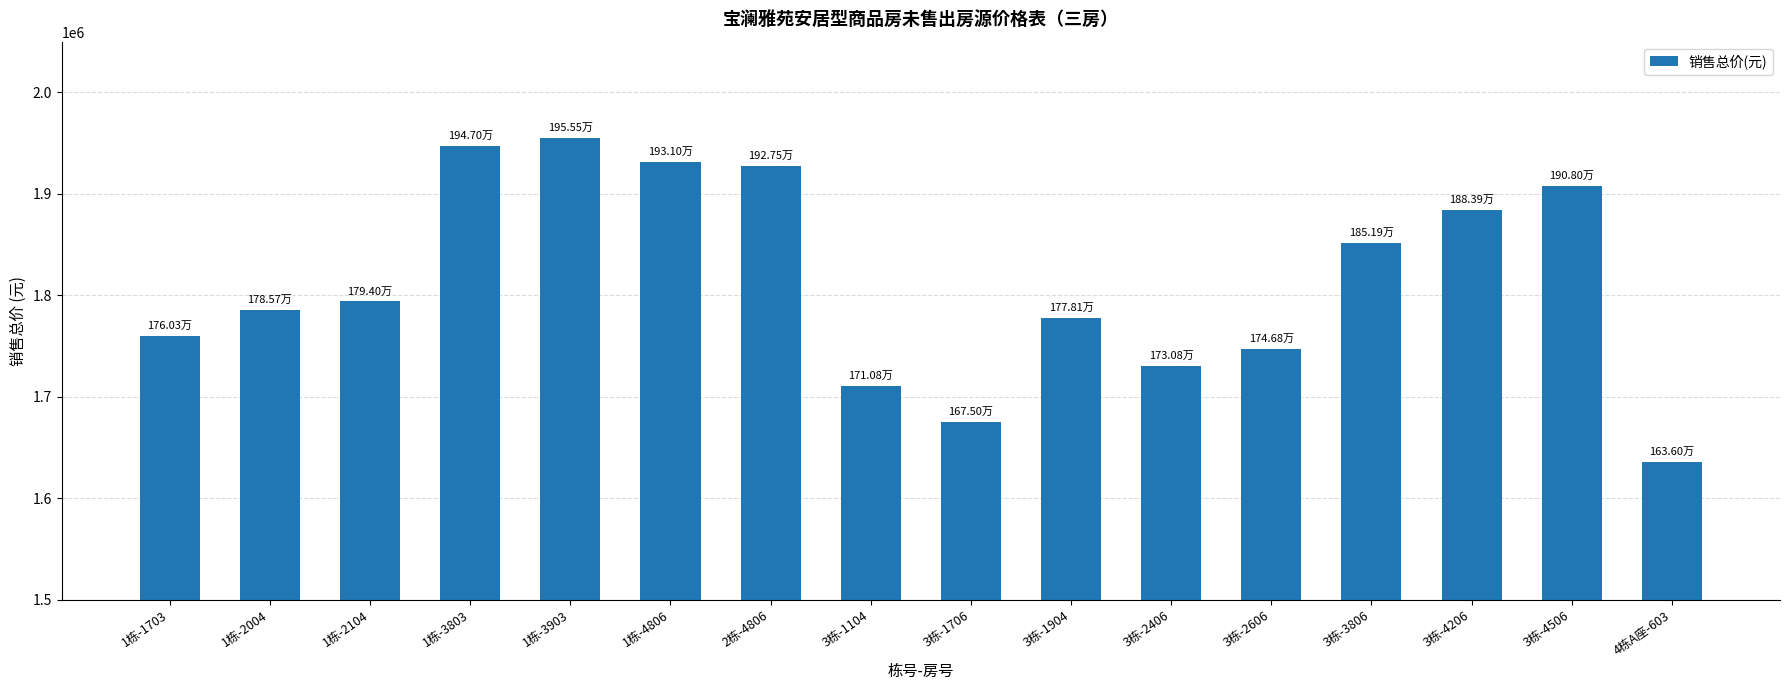

What is the approximate value at 3栋-3806, to the nearest 100?

1851900